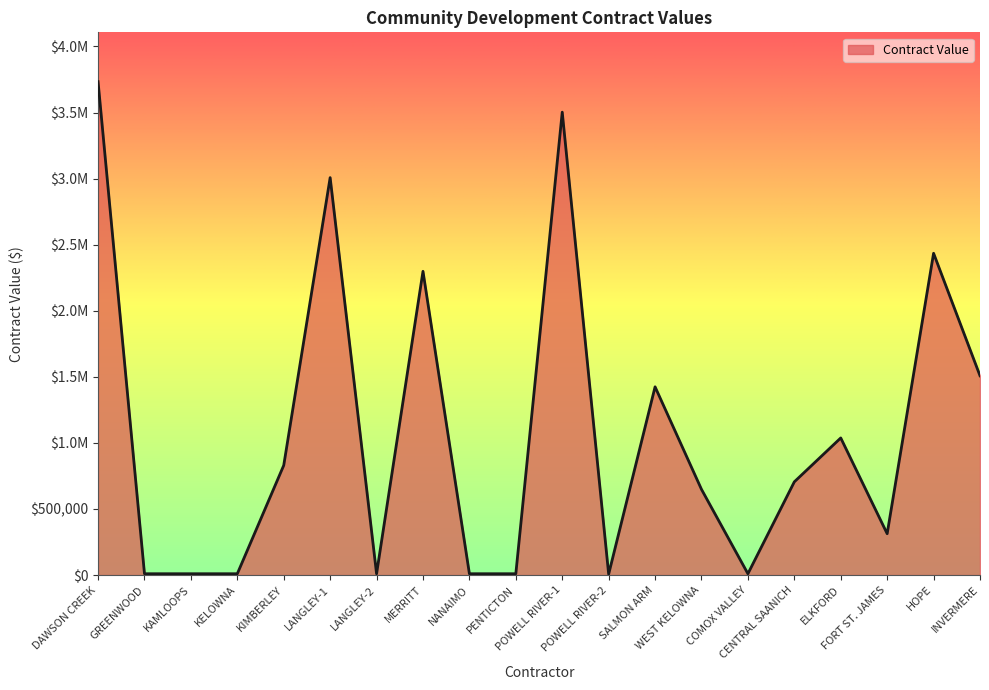

At which label is the value closest to 1870145?

INVERMERE